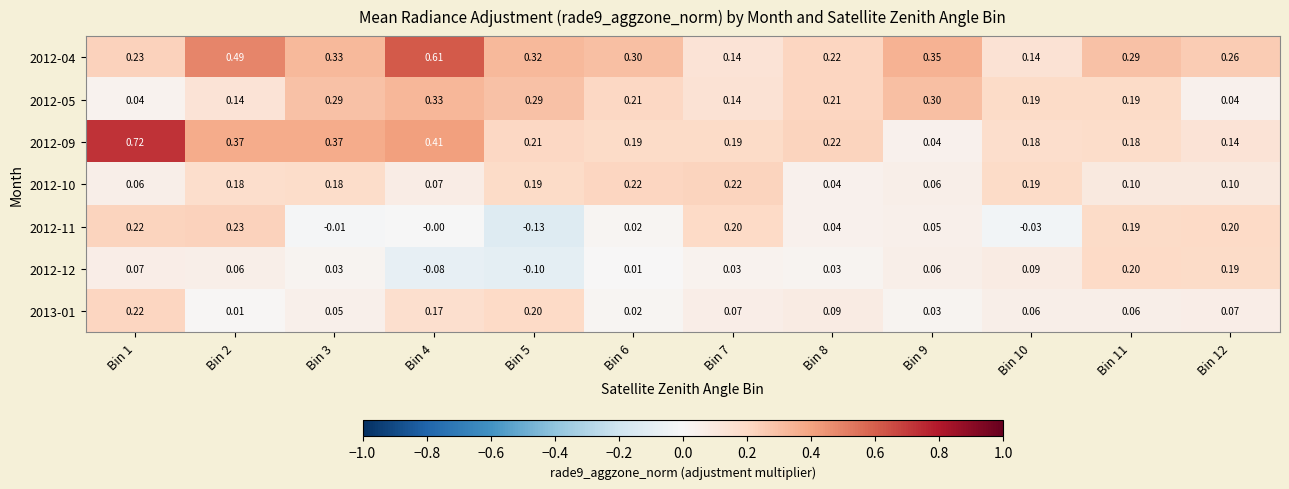

Is the value of 2013-01 at Bin 12 greater than the value of 2012-09 at Bin 8?

No